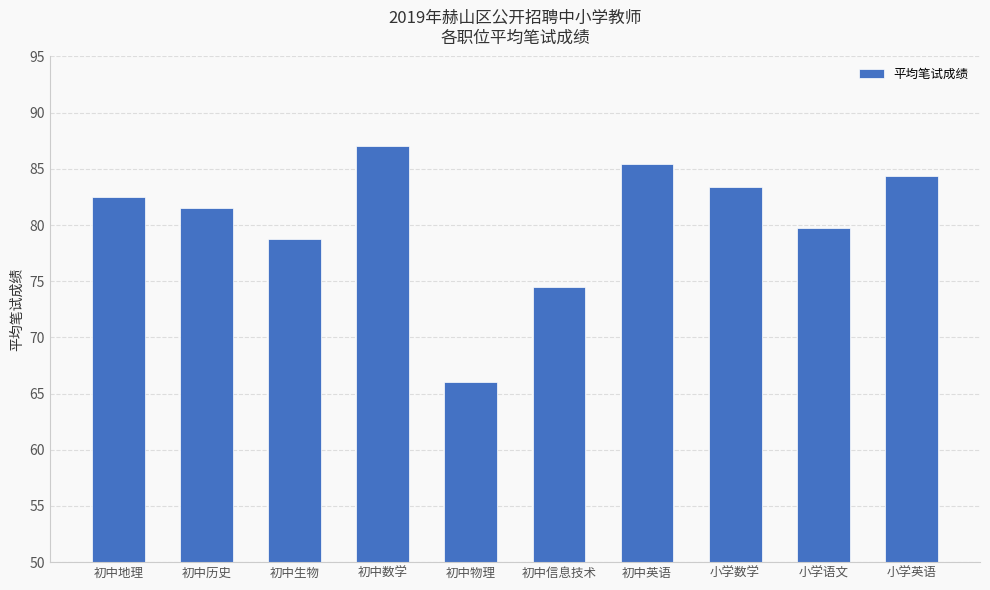

Which has a higher value, 小学英语 or 初中生物?

小学英语